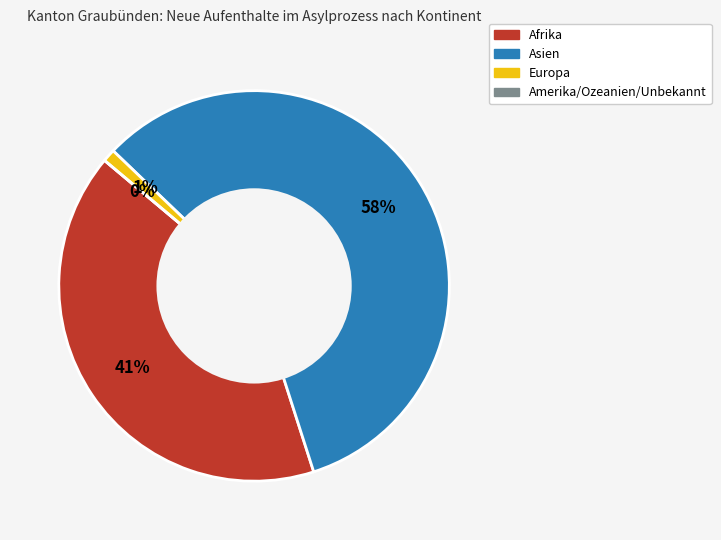

The Afrika slice represents 27% of the pie. True or false?

False